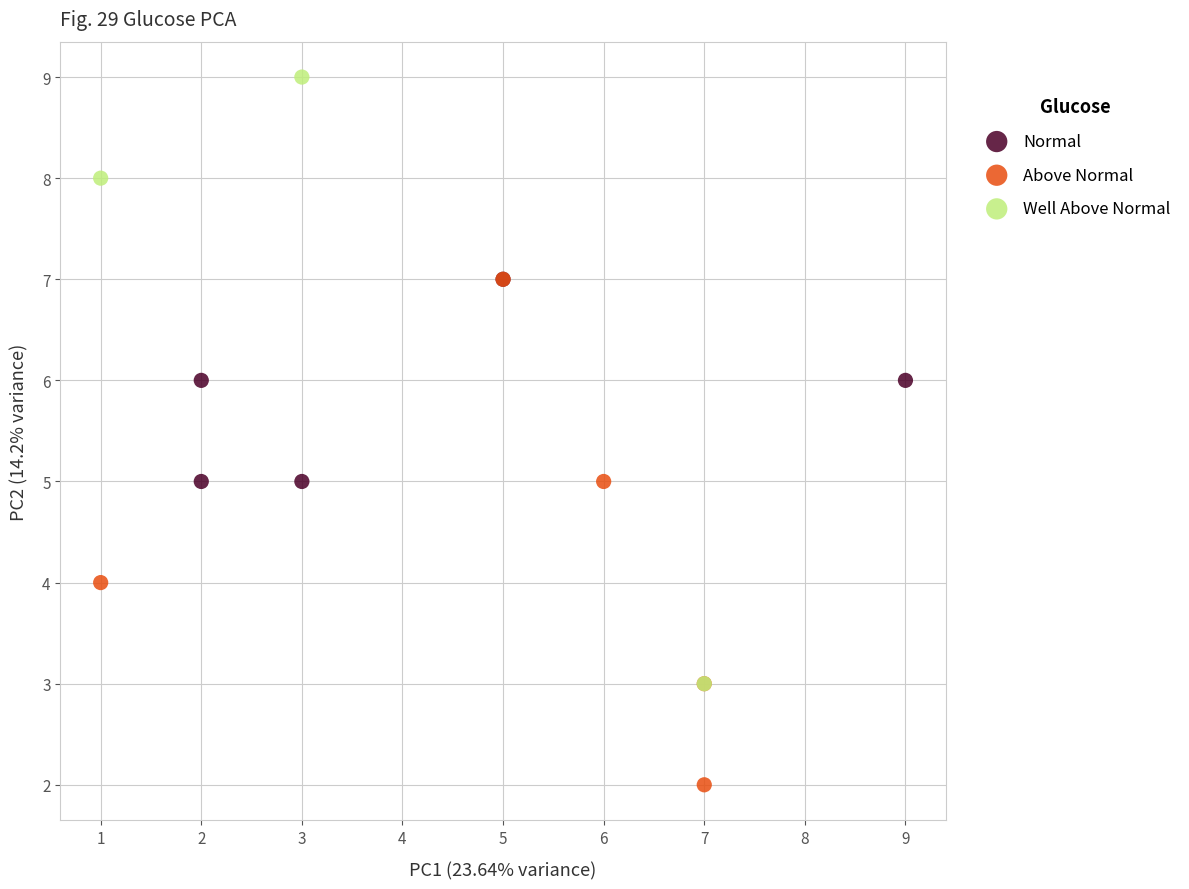

Which series reaches the minimum Y coordinate?

Above Normal